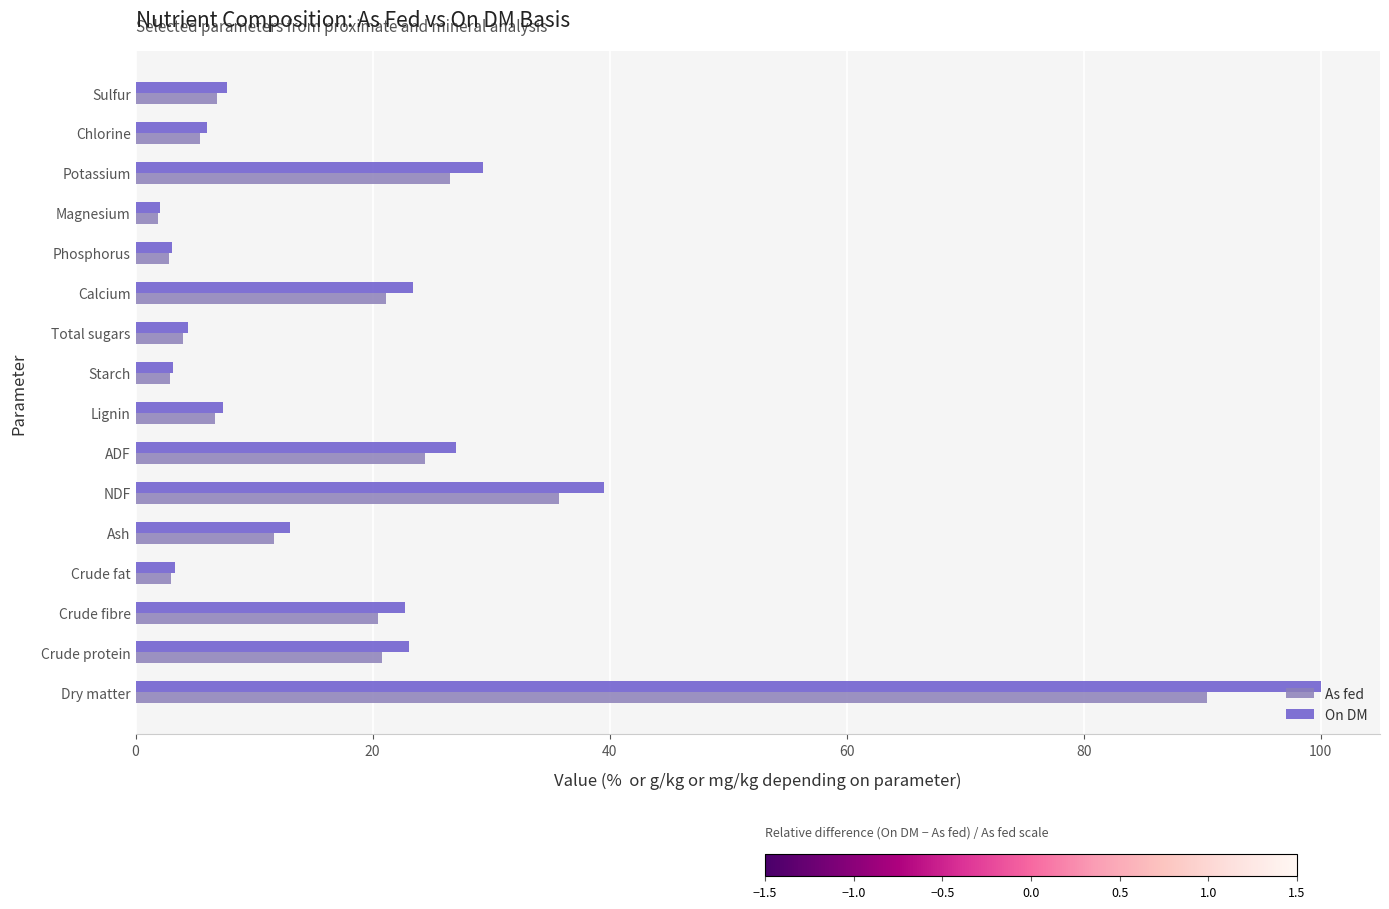

At how many categories does at least one series exceed 20?

7